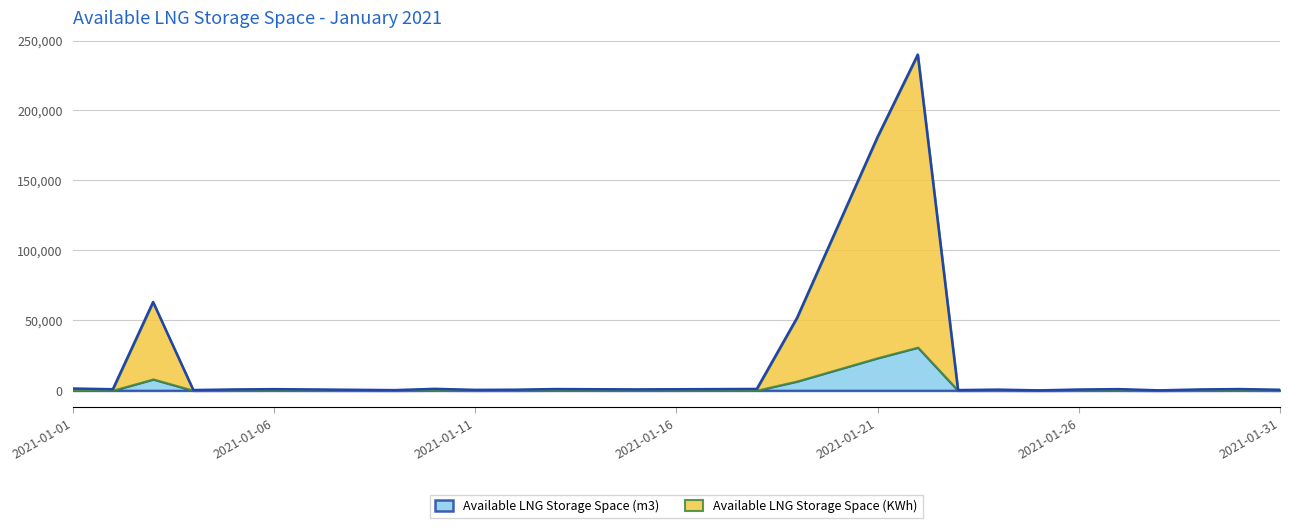

At which category does the data reach its first local peak?

2021-01-03